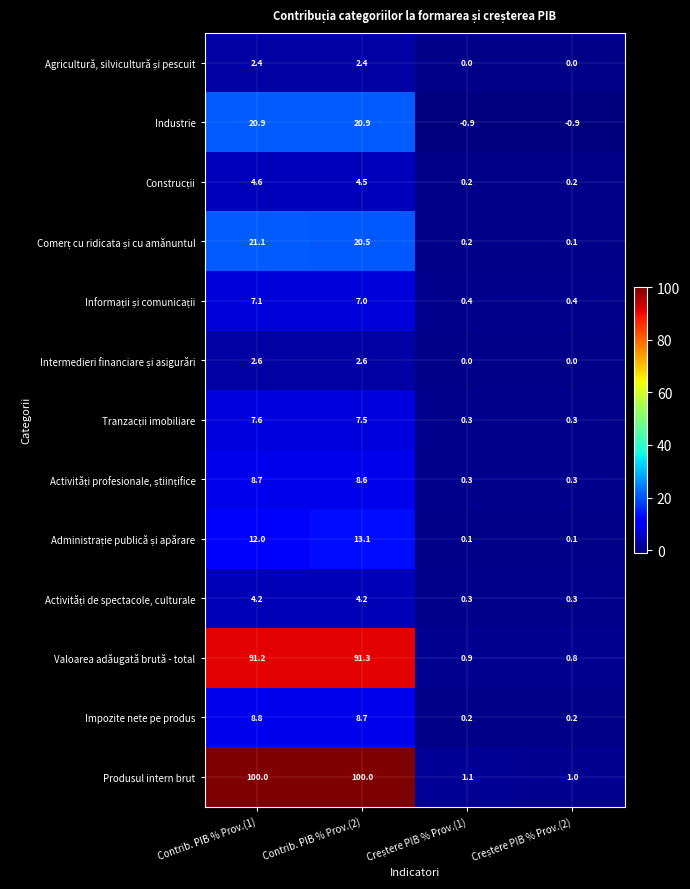

How many data points does each series have?

4